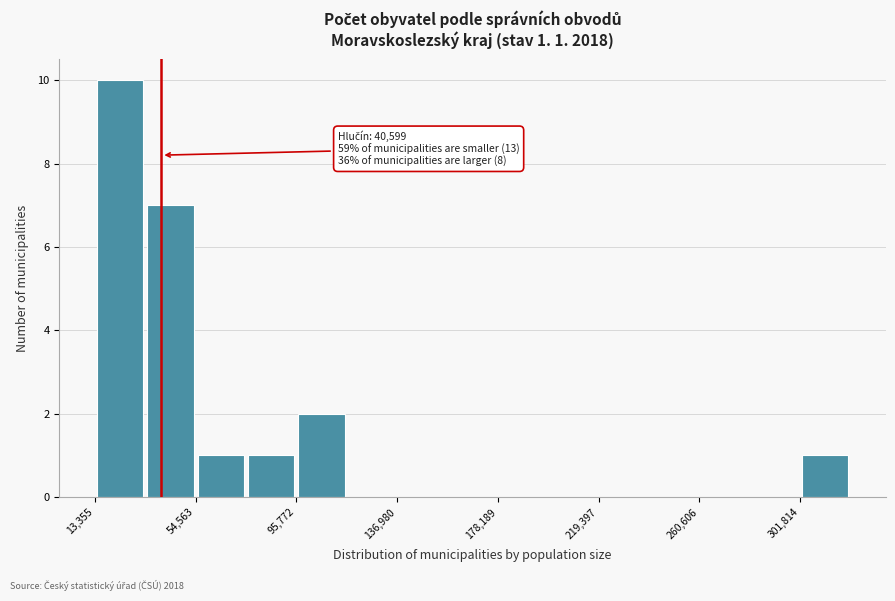

Over which range of the x-axis is the bar tallest?

15000 to 35000